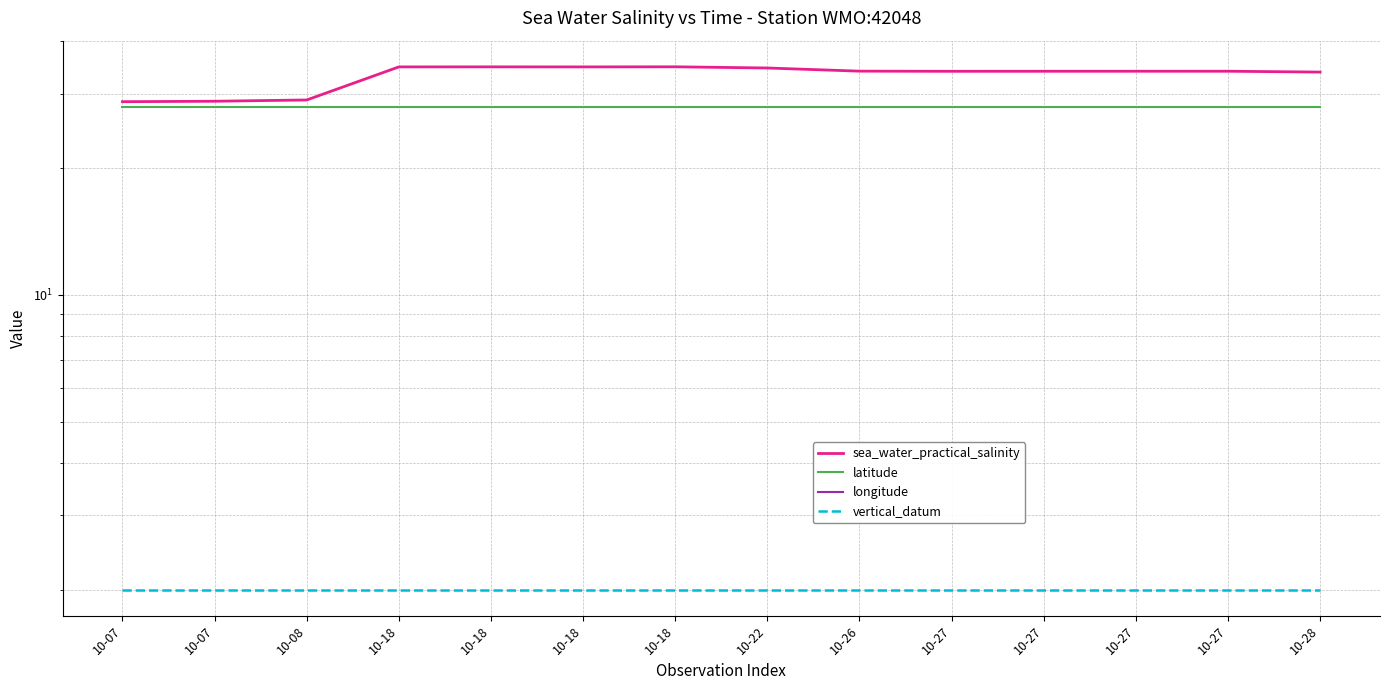

Between 10-07 and 10-27, which is larger?

10-27